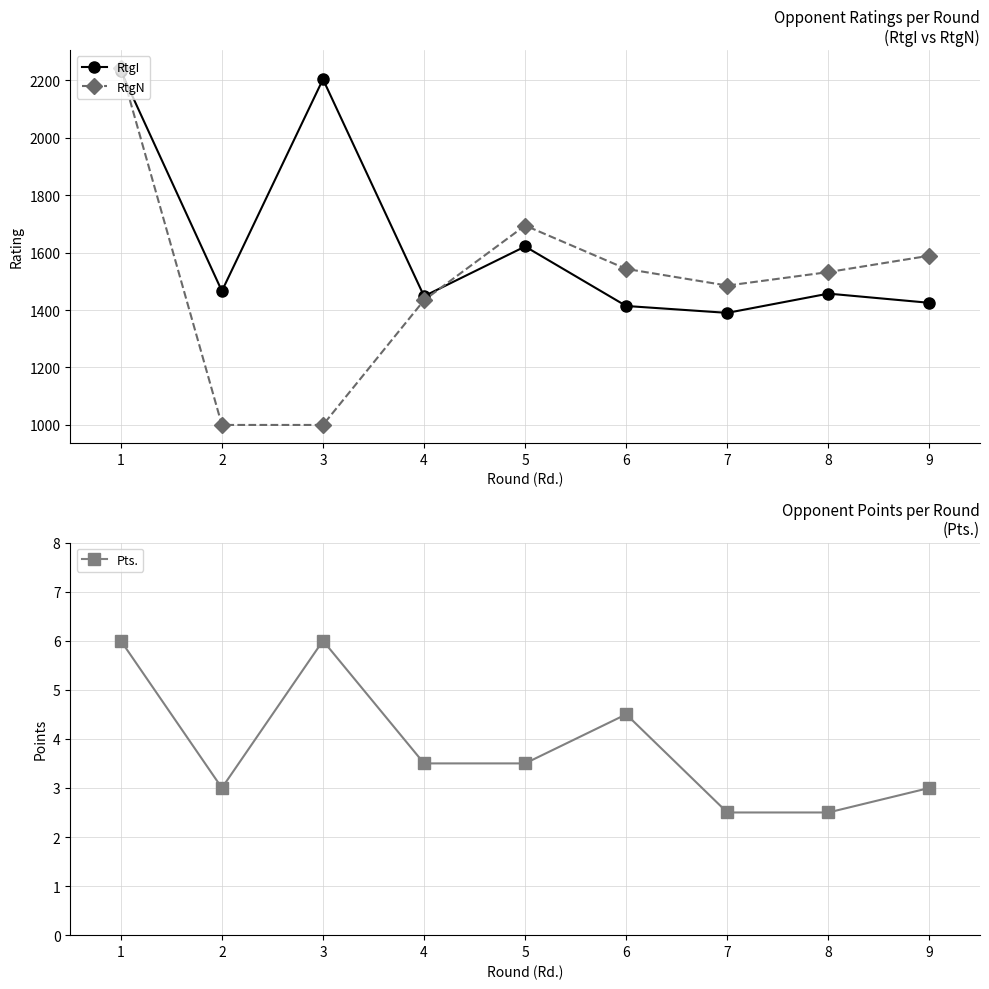

The value of RtgI at 3 is 3734.7. True or false?

False